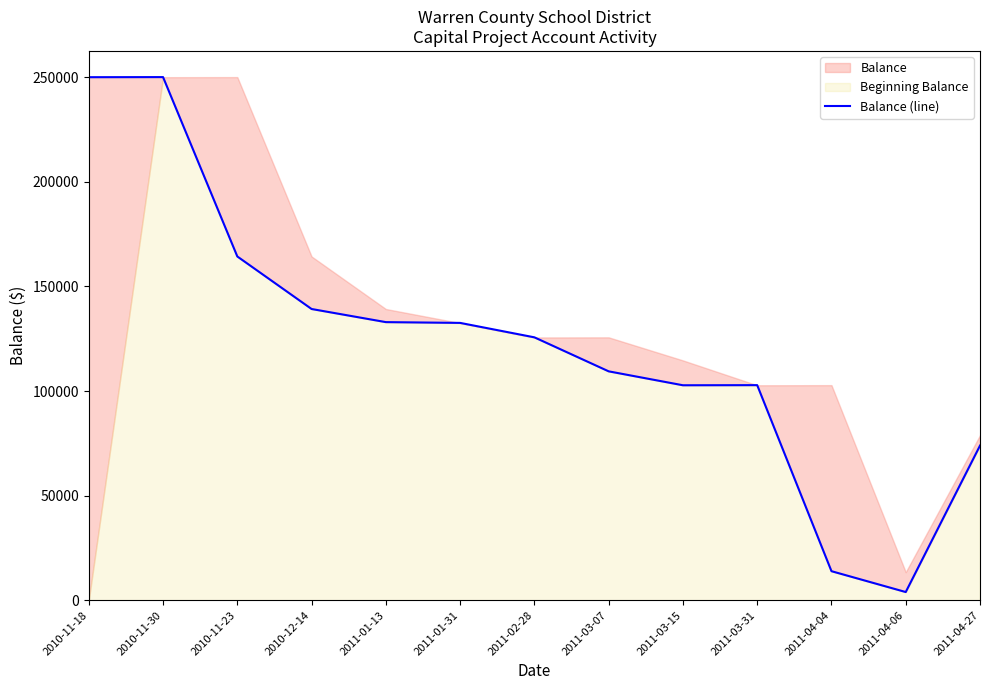

Reading left to right, extract all data points from this chart.

2010-11-18=250040.0	2010-11-30=250089.0	2010-11-23=164339.0	2010-12-14=139230.6	2011-01-13=132957.0	2011-01-31=132586.6	2011-02-28=125685.5	2011-03-07=109431.9	2011-03-15=102773.4	2011-03-31=102828.8	2011-04-04=13898.4	2011-04-06=3930.3	2011-04-27=73930.3